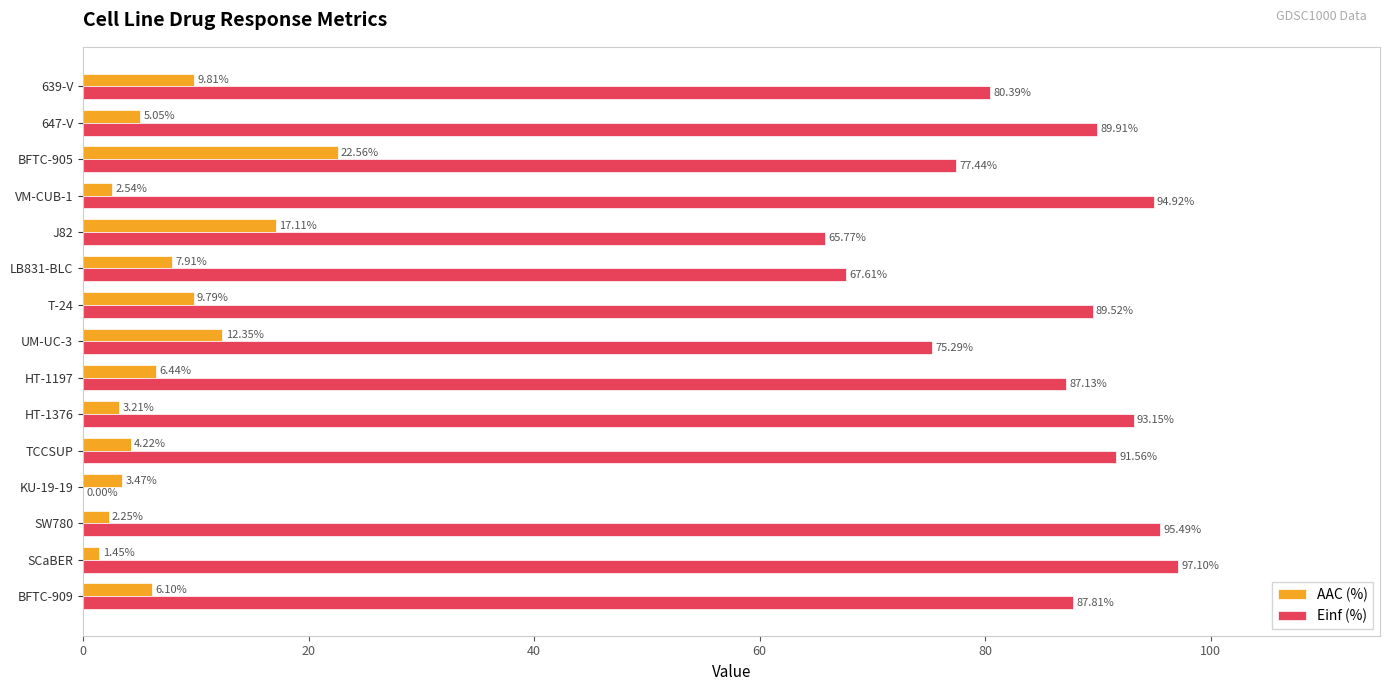

Between UM-UC-3 and T-24, which series saw the biggest shift?

Einf (%)